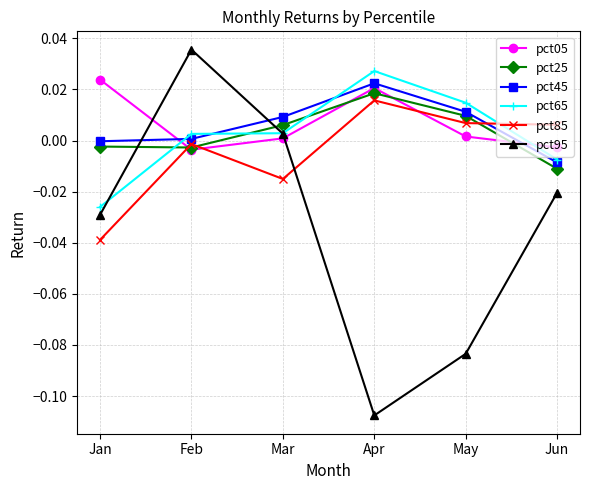

At which category does the chart reach its peak across all series?

Feb